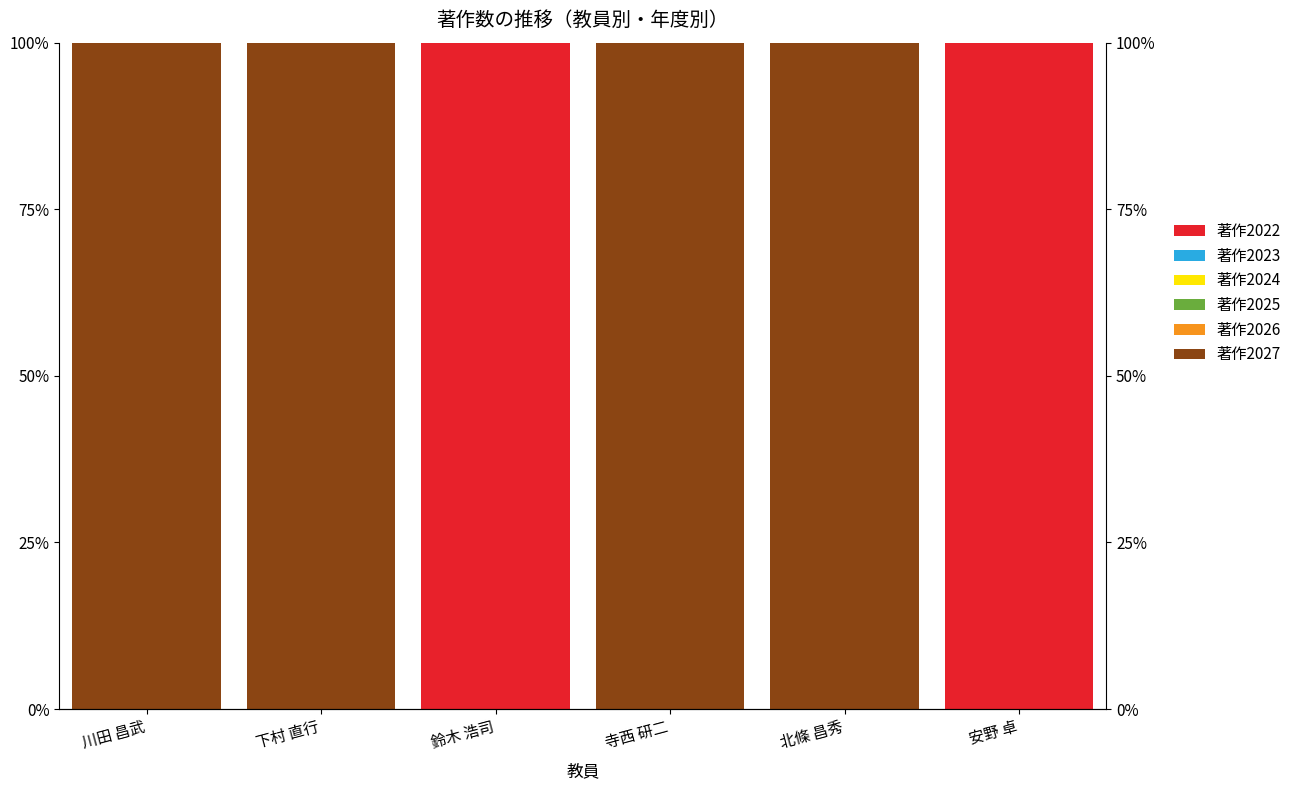

How many bars are there in each group?

6